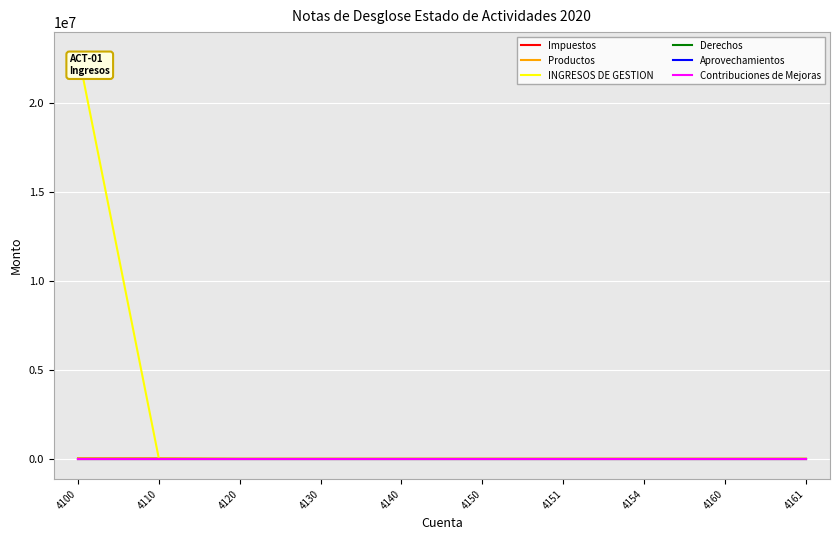

Between 4130 and 4151, which series saw the biggest shift?

Impuestos